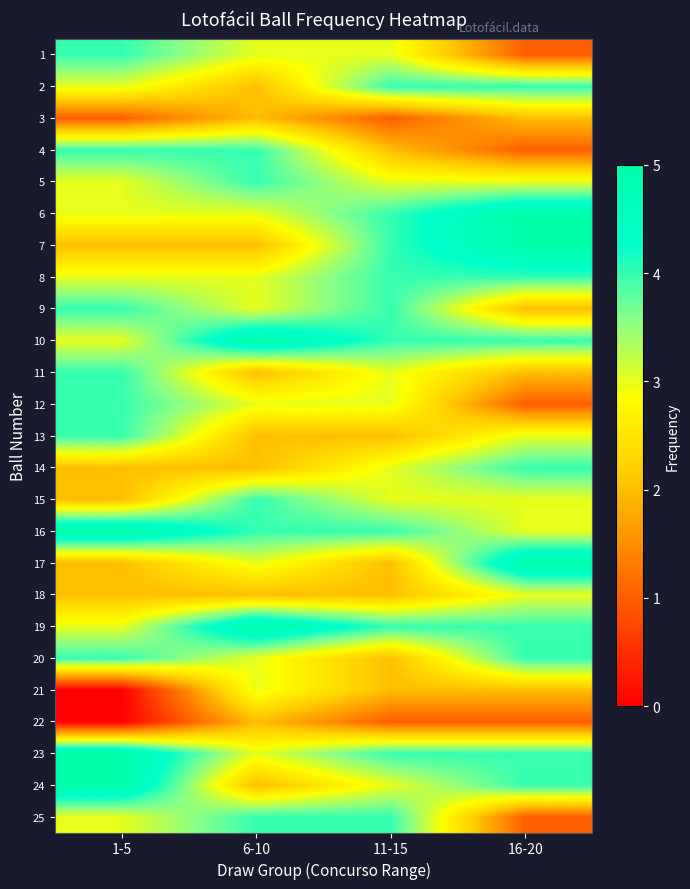

Rank the series by their maximum value, from highest to lowest.

6, 7, 10, 16, 17, 19, 23, 24, 1, 2, 4, 5, 8, 9, 11, 12, 13, 14, 15, 20, 25, 18, 21, 3, 22